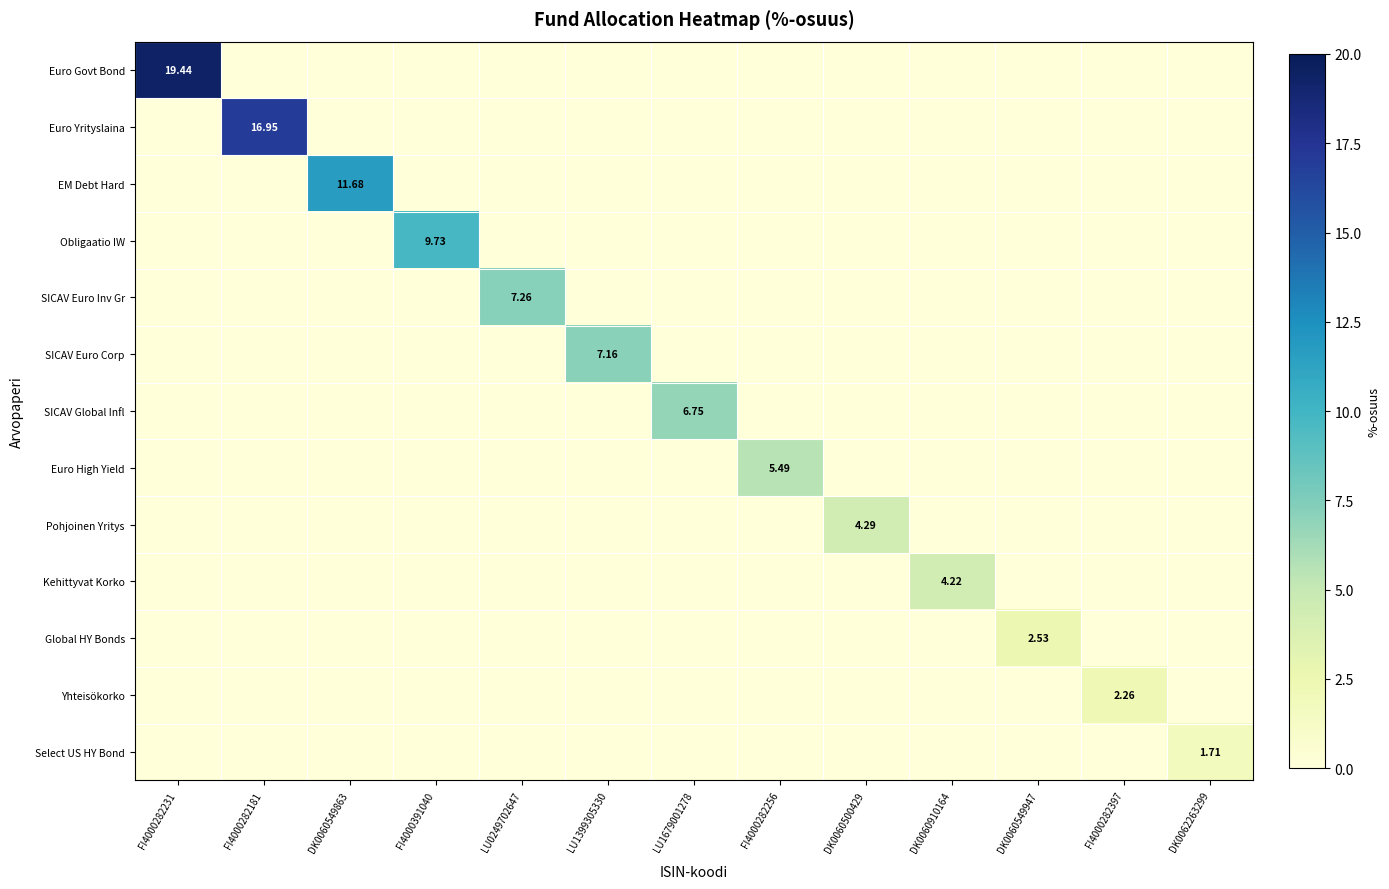

What is the difference between the maximum and minimum values in the EM Debt Hard series?

11.7